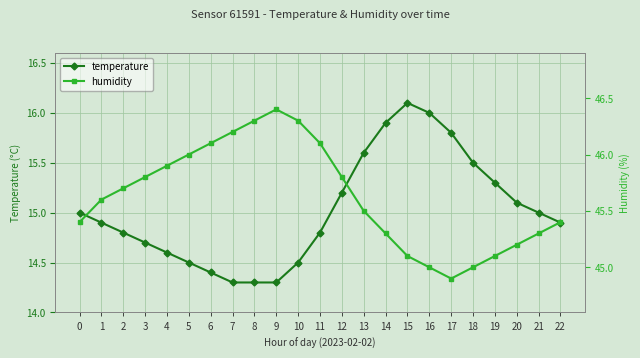

What is the highest value of the humidity series?

46.4